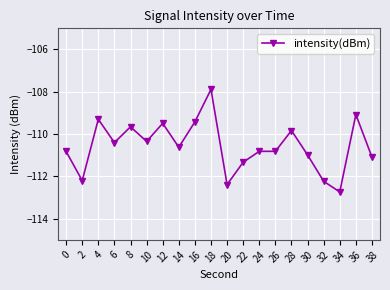

At which label does the data first exceed -110?

4